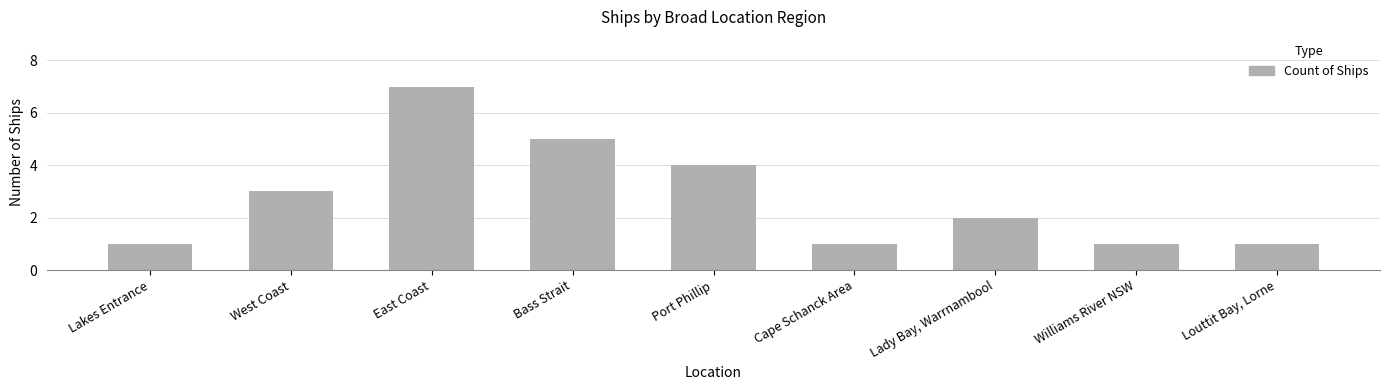

Approximately how many times larger is the value at Cape Schanck Area compared to Williams River NSW?

1.0